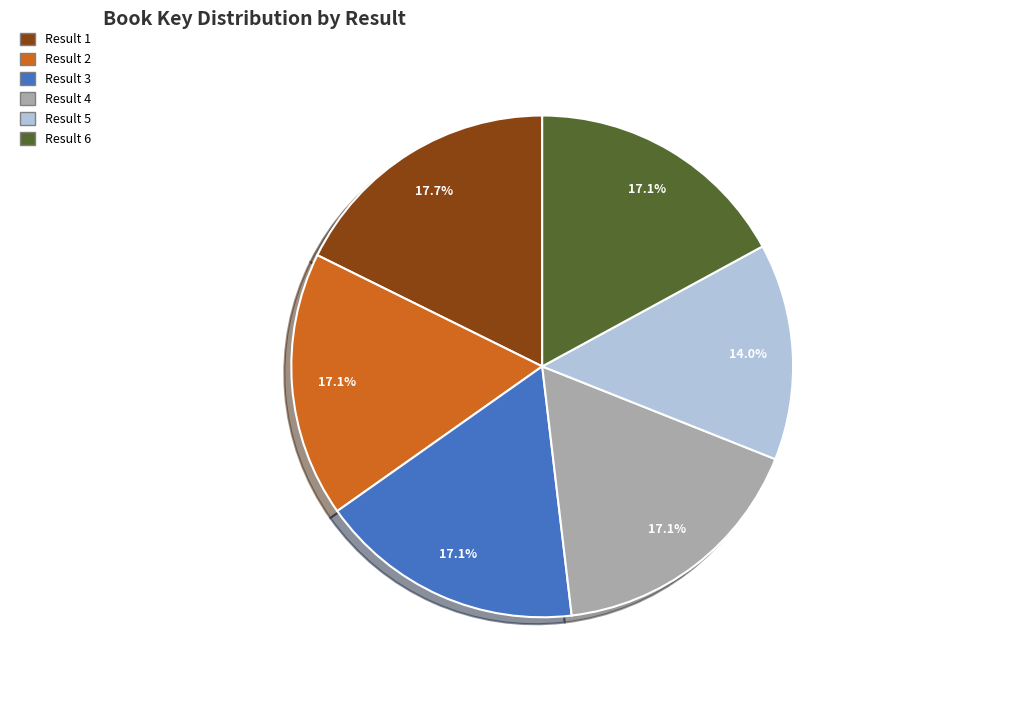

True or false: Result 6 accounts for 17% of the total.

True